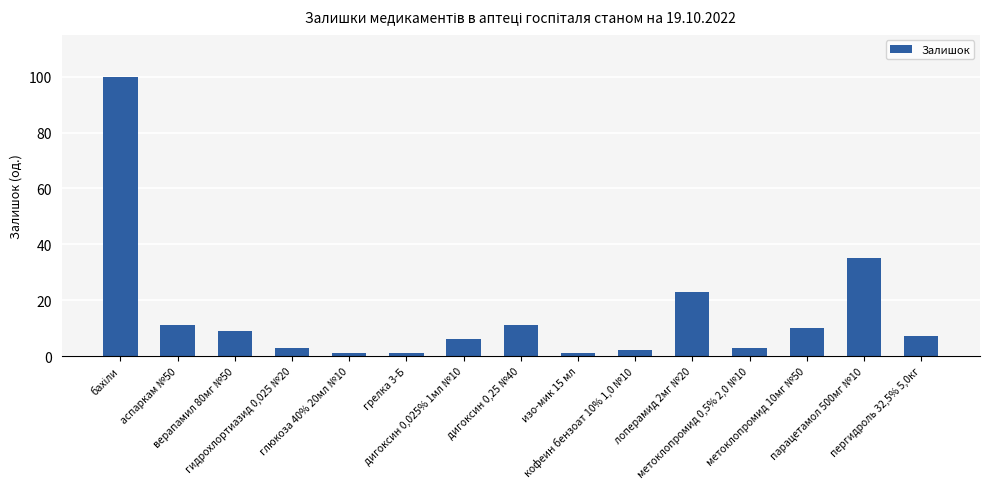

What is the difference between the second highest and second lowest values?

34